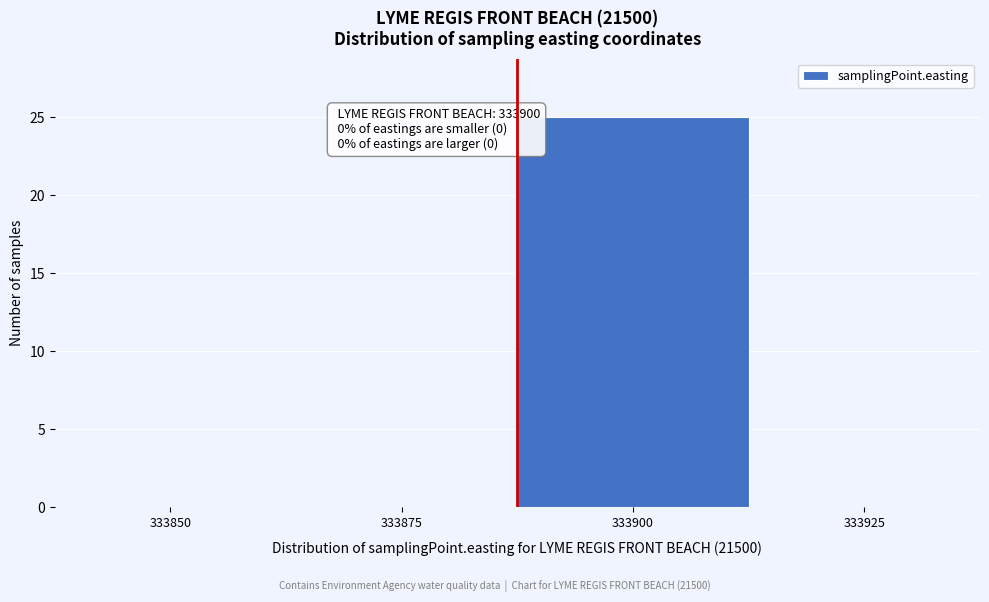

Reading left to right, transcribe all the data shown in this chart.

333850=0	333875=0	333900=25	333925=0